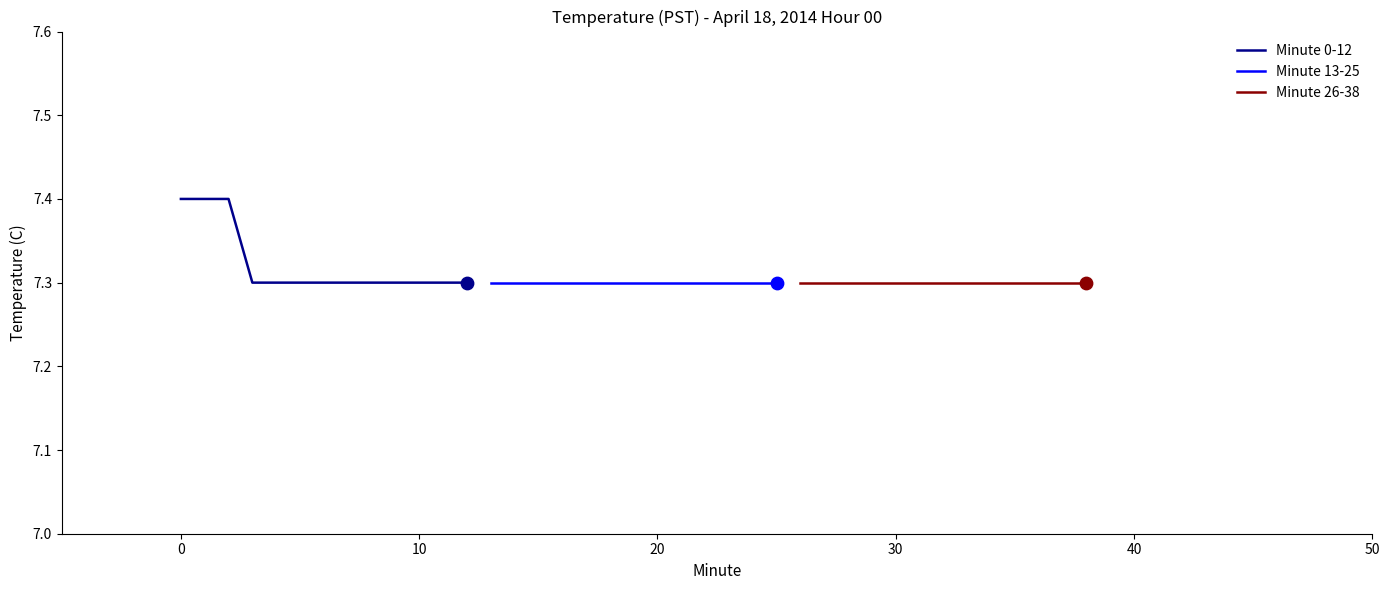

Which series has the largest Y range (max minus min)?

Minute 0-12